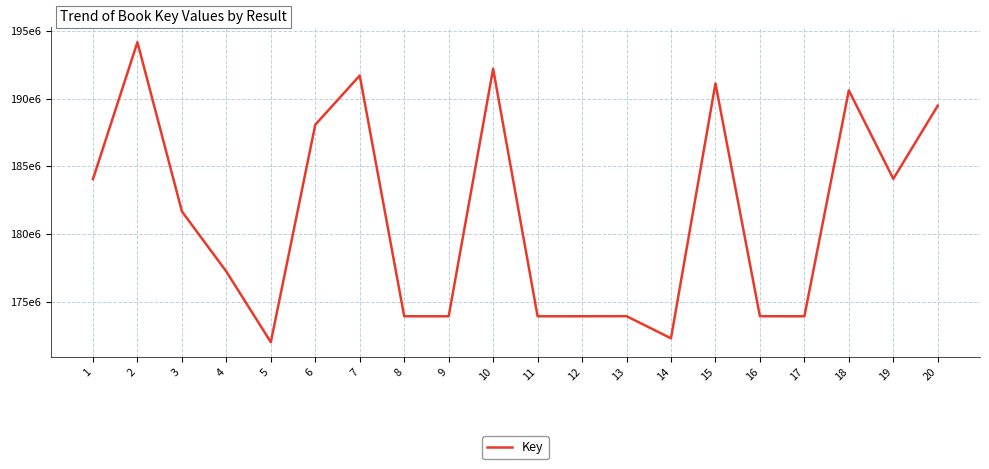

Does the chart display data point markers on the line(s)?

No